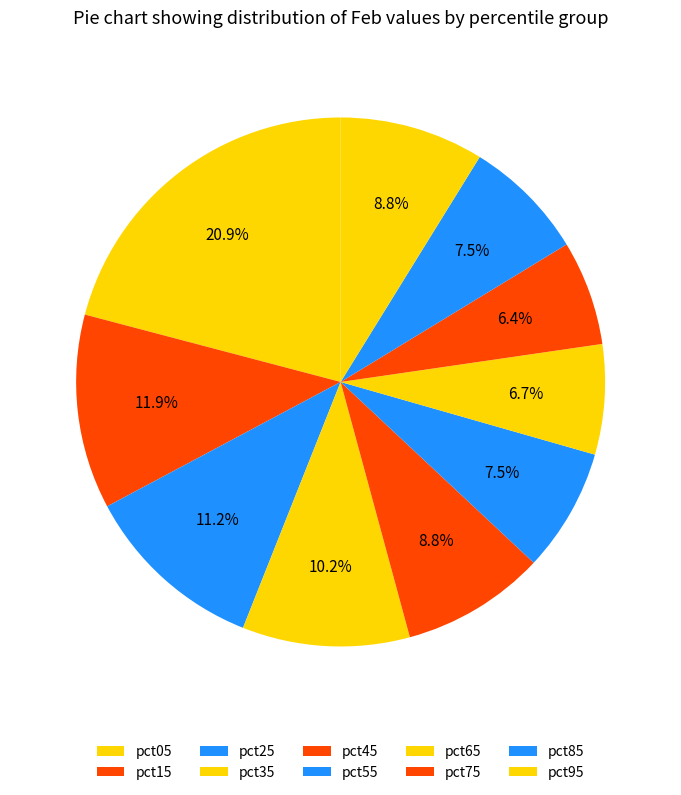

Which has a higher value, pct35 or pct95?

pct35